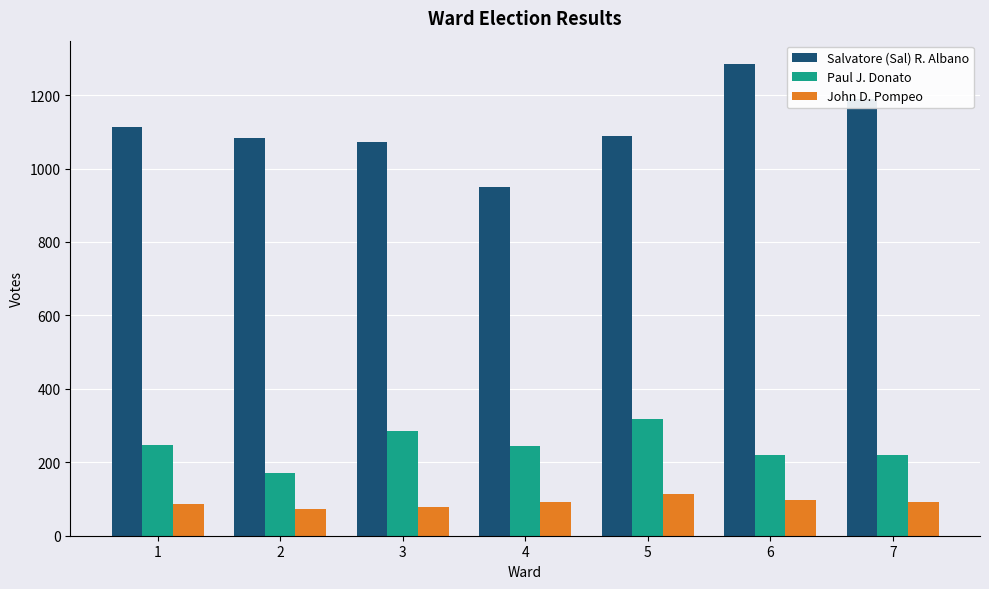

What are all the series names shown in the legend?

Salvatore (Sal) R. Albano, Paul J. Donato, John D. Pompeo